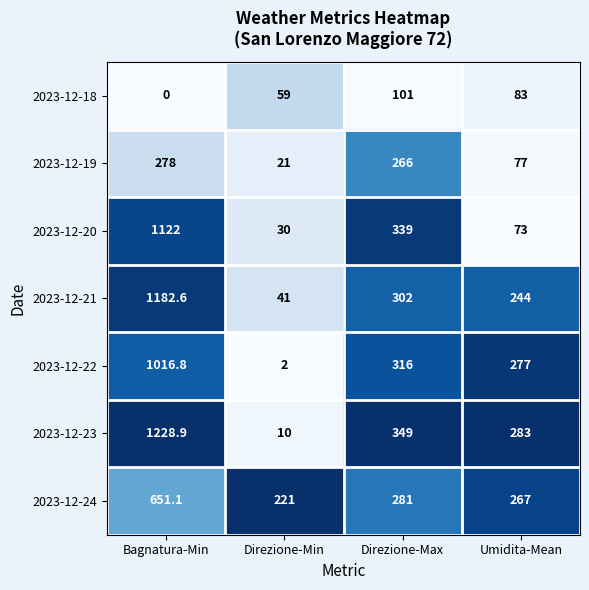

At which category does the chart reach its minimum across all series?

Bagnatura-Min